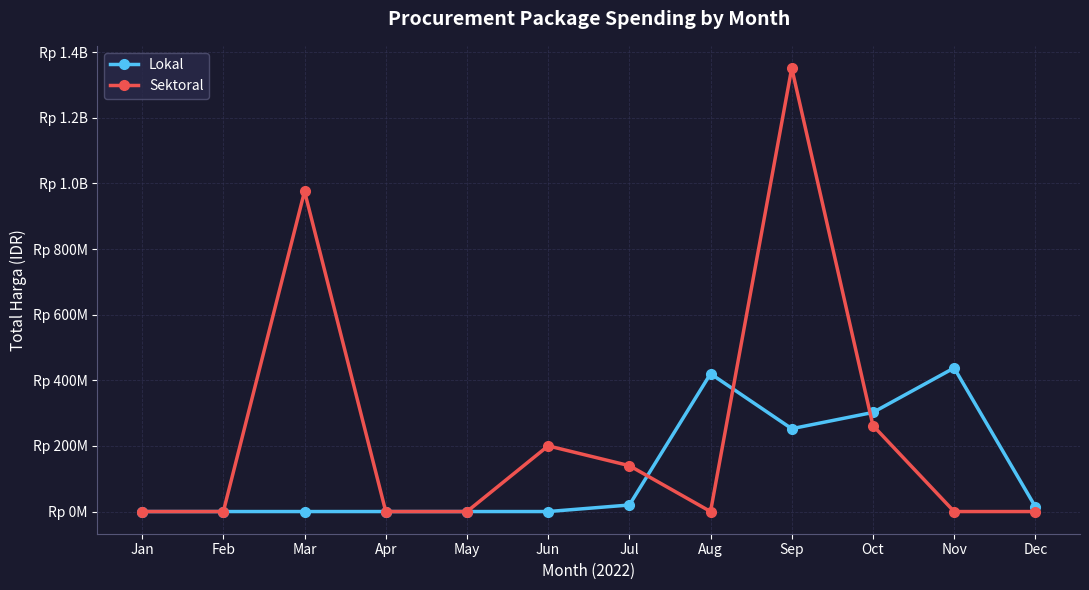

True or false: Sektoral has a value of 0 at Aug.

True